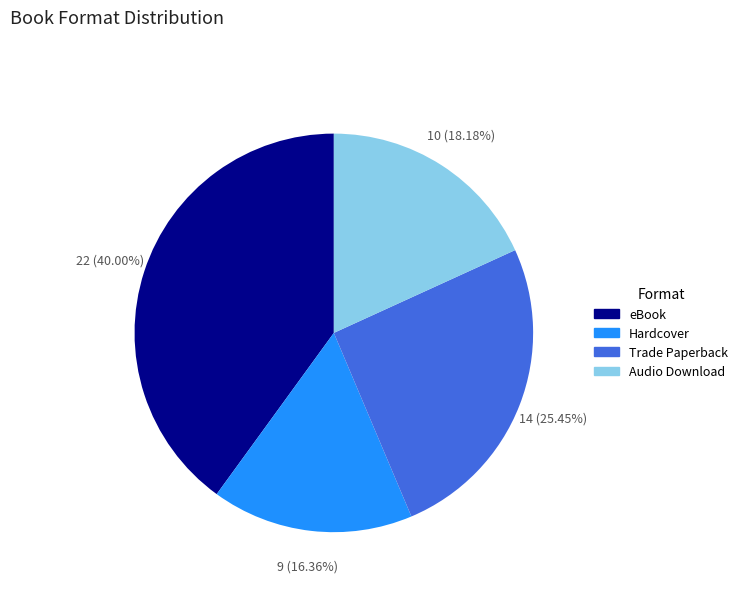

How many slices are in this pie chart?

4